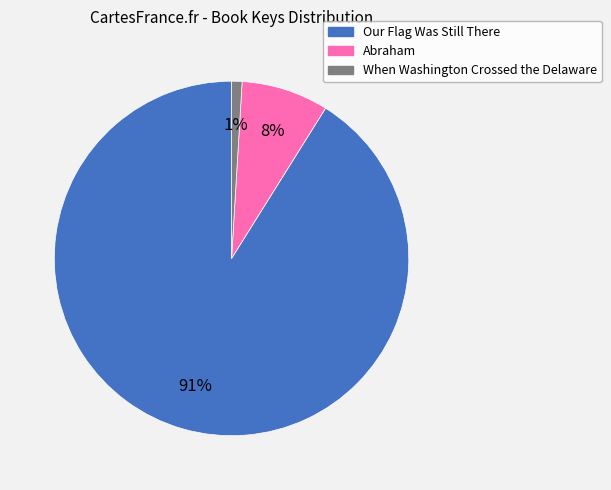

Is there any slice that represents more than half of the pie?

Yes